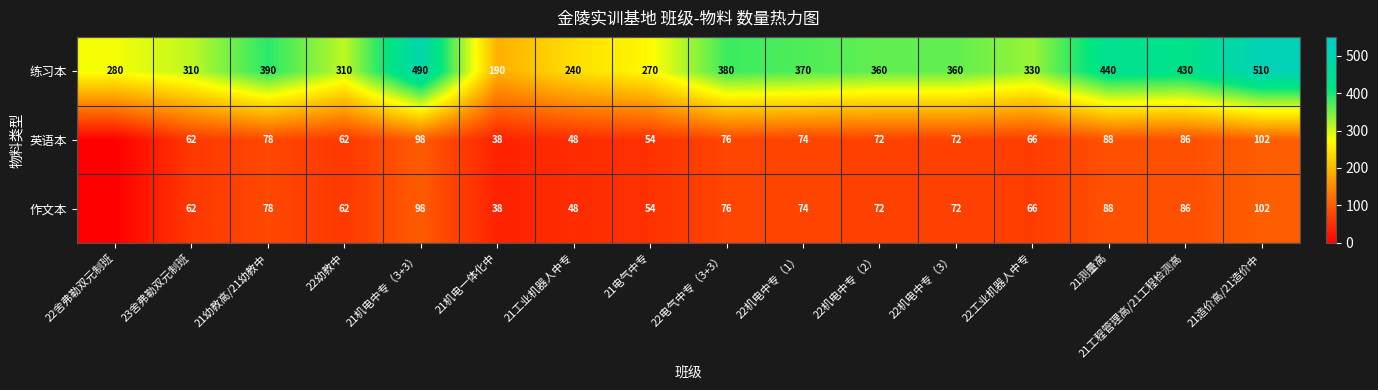

The 作文本 series shows 31 at 22机电中专（2）. True or false?

False